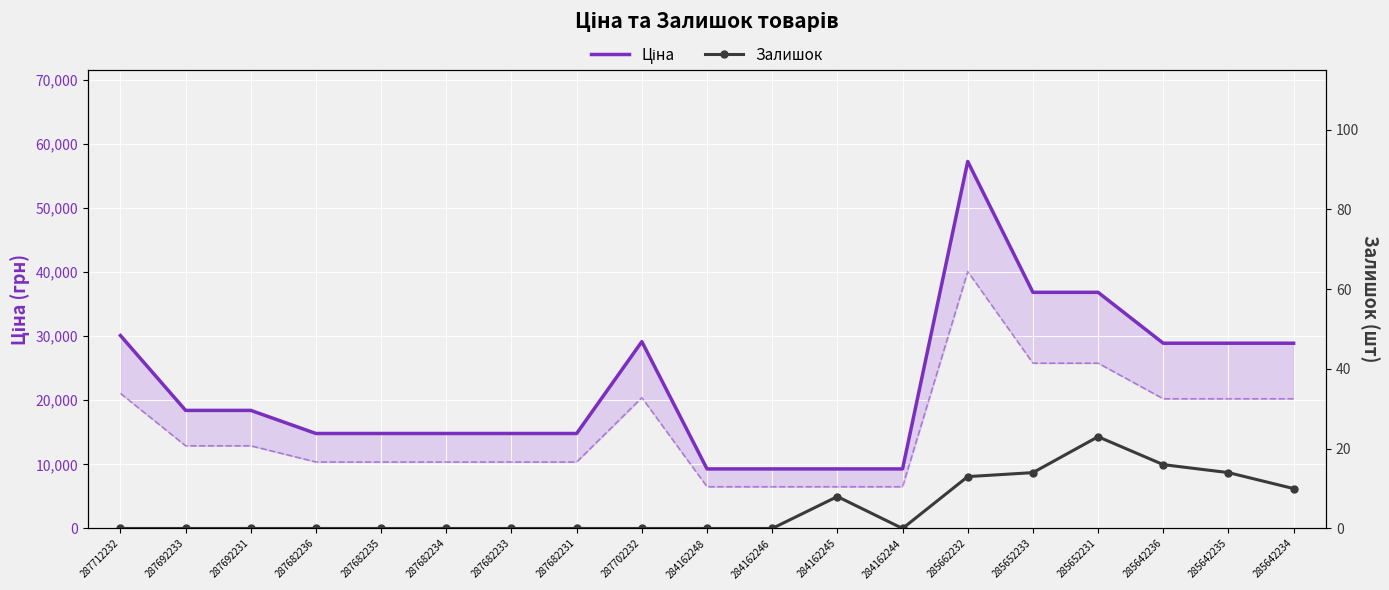

What is the sum of all Ціна values?

424993.2